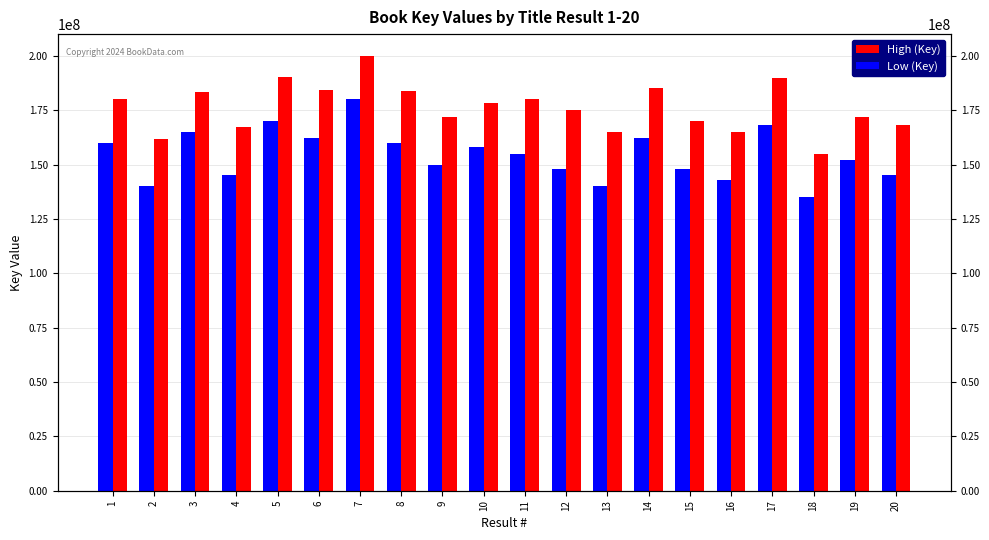

Where does the High (Key) series first go above 178497835?

1